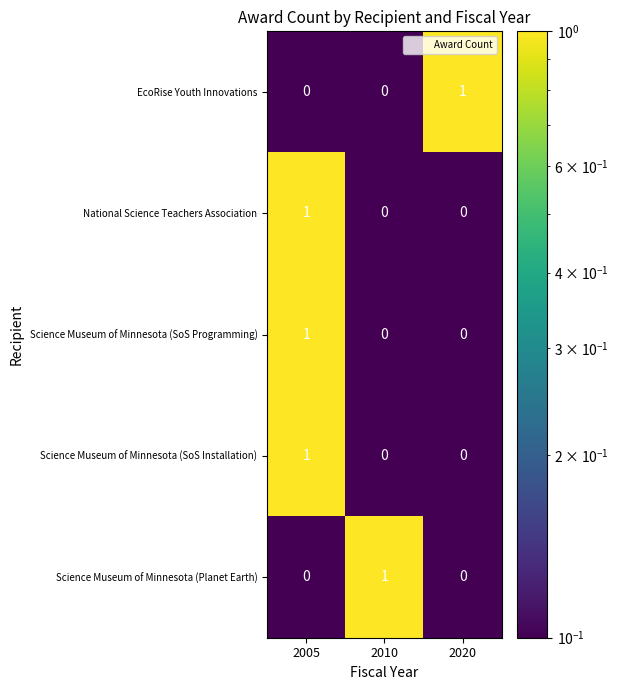

The value of National Science Teachers Association at 2005 is 2. True or false?

False